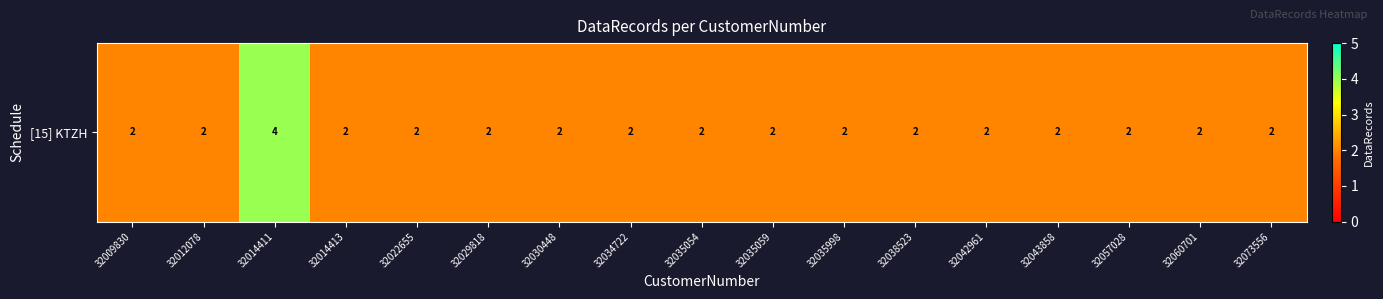

What is the approximate value at 32034722?

2